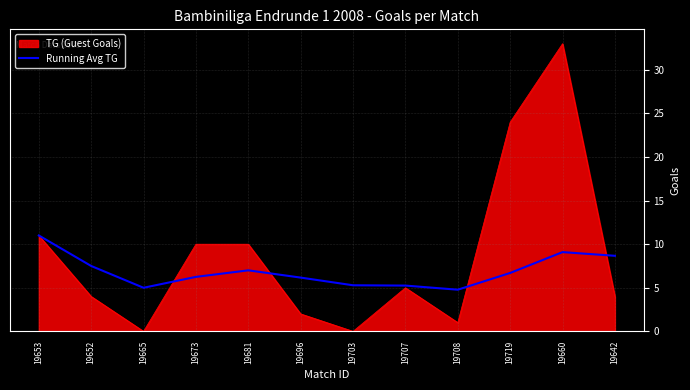

The TG (Guest Goals) series shows 0.0 at 19665. True or false?

True